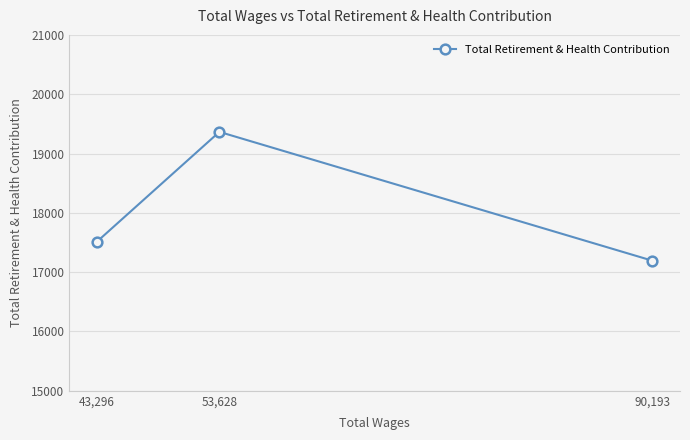

Does the chart have visible grid lines?

Yes